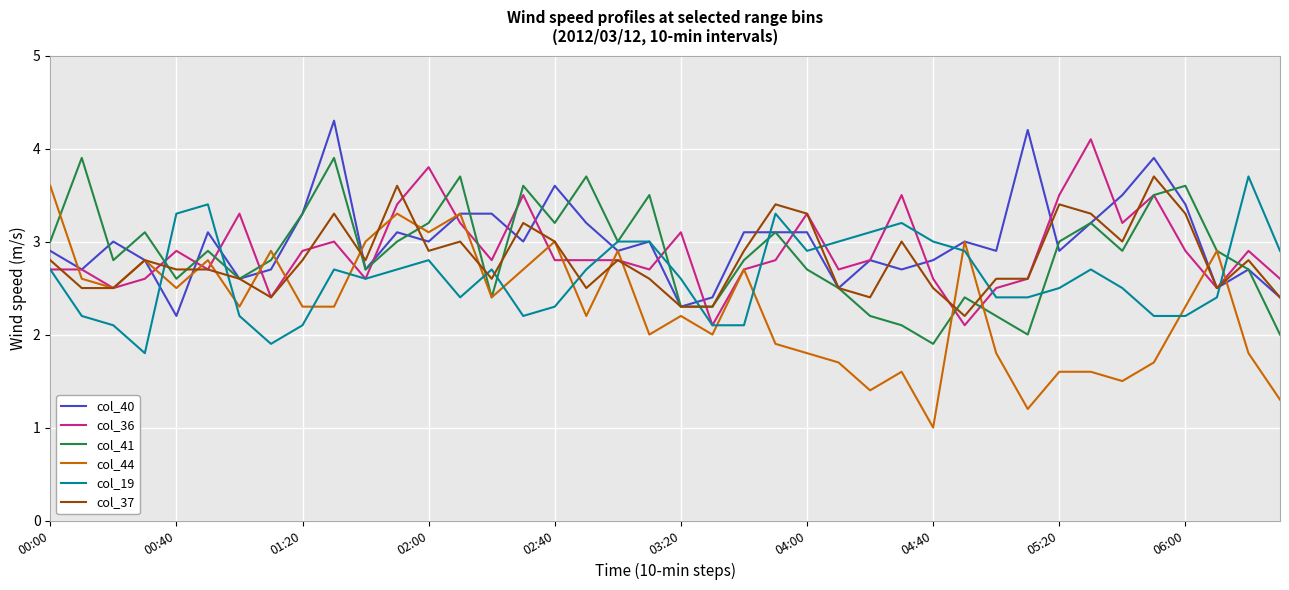

What is the difference between the maximum and minimum values in the col_41 series?

2.0